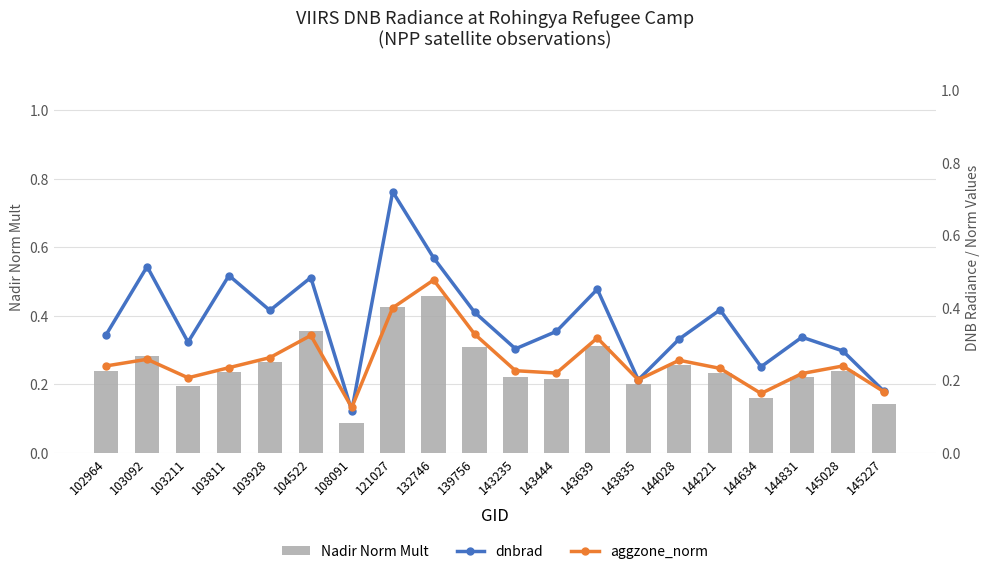

What is the average value of the aggzone_norm series?

0.3